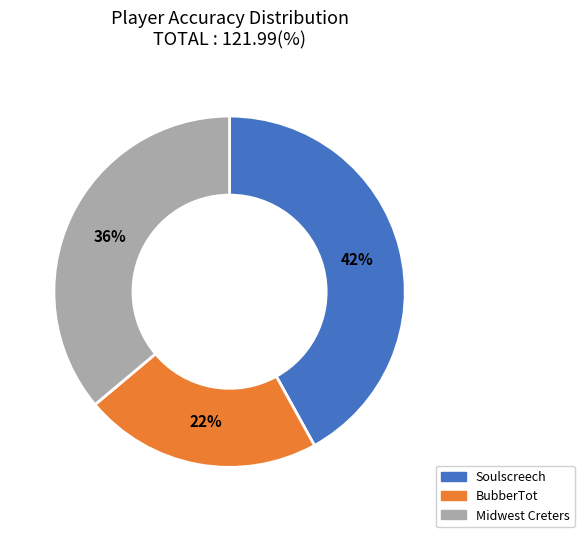

Between BubberTot and Soulscreech, which is larger?

Soulscreech